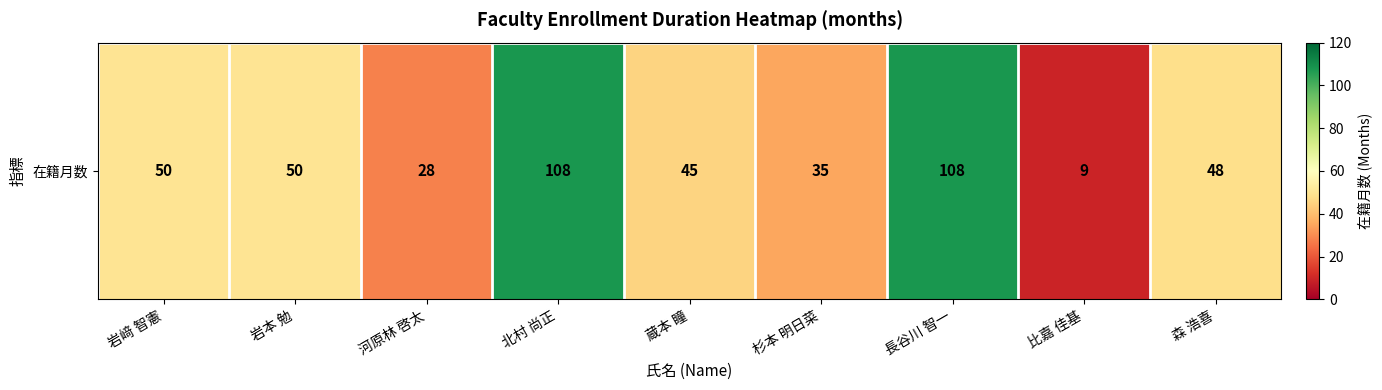

Reading right to left, extract all data points from this chart.

森 浩喜=48	比嘉 佳基=9	長谷川 智一=108	杉本 明日菜=35	蔵本 瞳=45	北村 尚正=108	河原林 啓太=28	岩本 勉=50	岩﨑 智憲=50